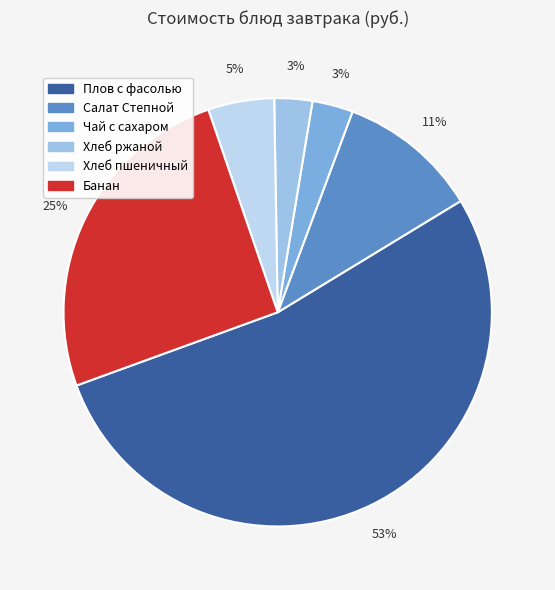

Does Чай с сахаром account for over 50% of the chart?

No